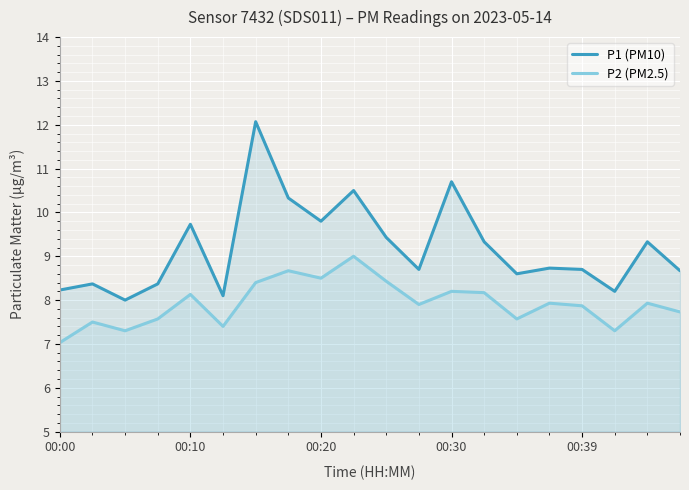

What is the maximum value for P2 (PM2.5)?

9.0